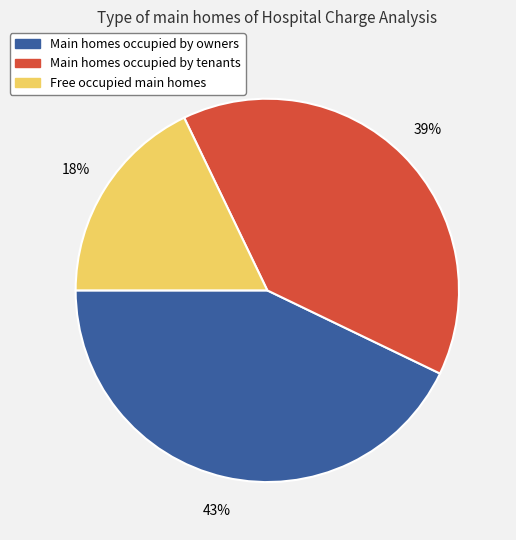

How many segments does this pie chart have?

3